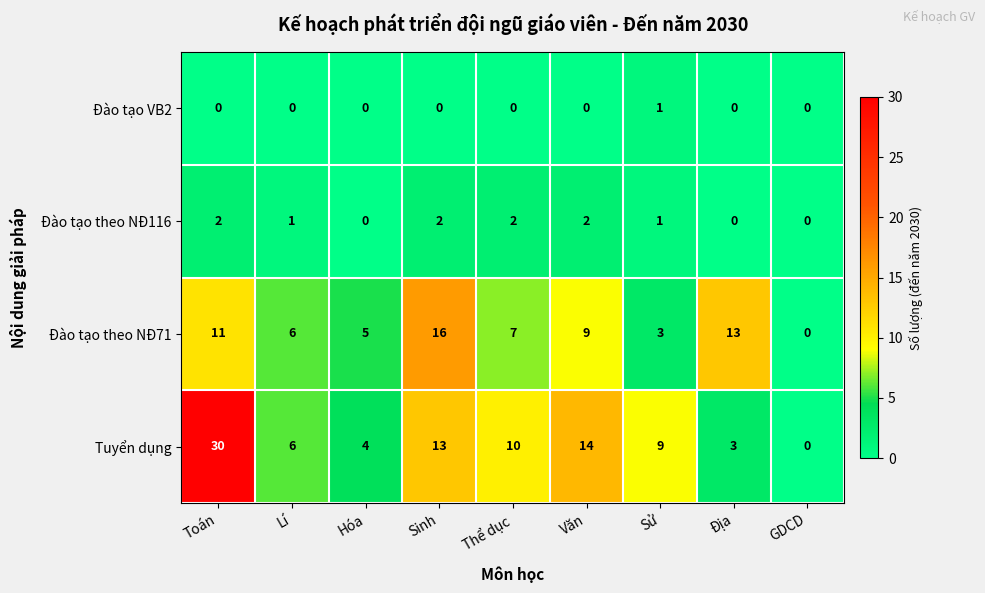

Count the Đào tạo VB2 values in the range 0 to 1.

9